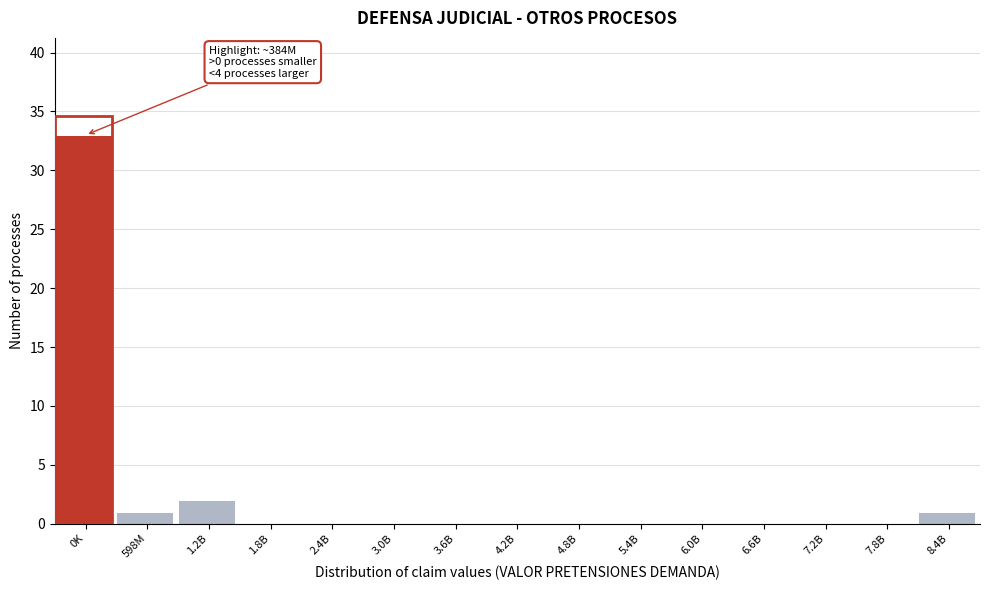

Reading left to right, list all the values displayed in this chart.

0K=33	598M=1	1.2B=2	1.8B=0	2.4B=0	3.0B=0	3.6B=0	4.2B=0	4.8B=0	5.4B=0	6.0B=0	6.6B=0	7.2B=0	7.8B=0	8.4B=1